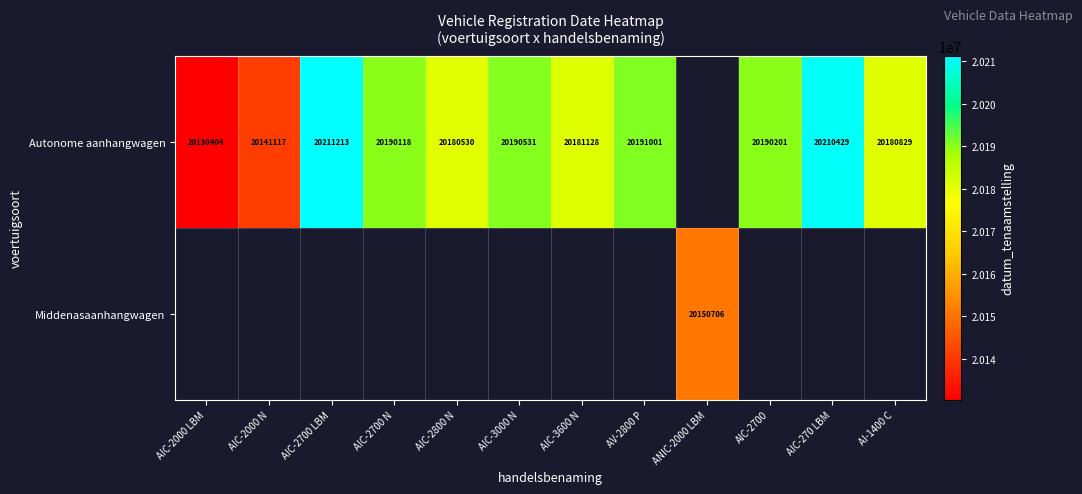

The Autonome aanhangwagen series shows 20210429 at AIC-270 LBM. True or false?

True